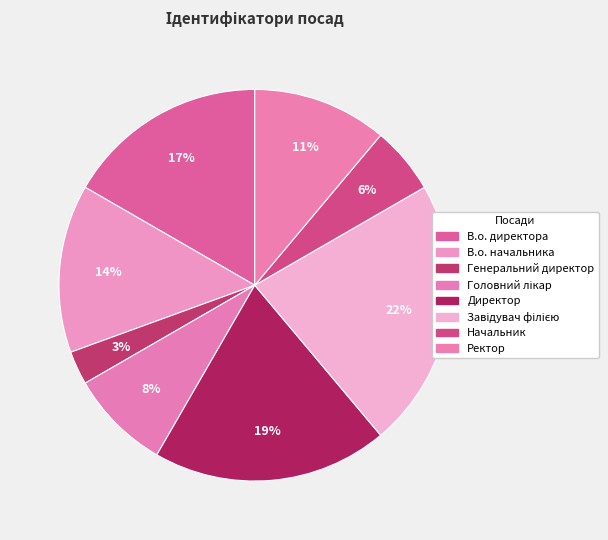

To the nearest percent, what percentage of the pie is Начальник?

6%